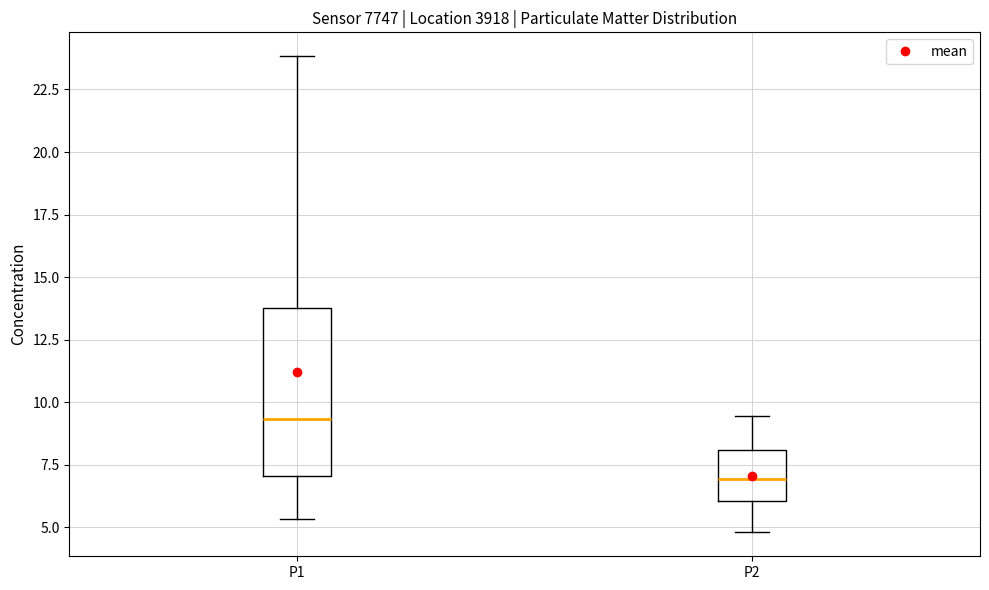

Which box has the highest median line?

P1